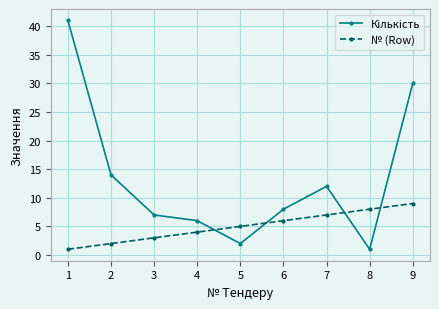

The № (Row) series shows 8 at 8. True or false?

True